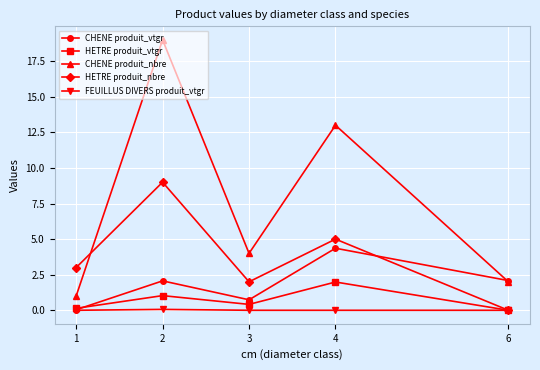

At which category does the chart reach its peak across all series?

2